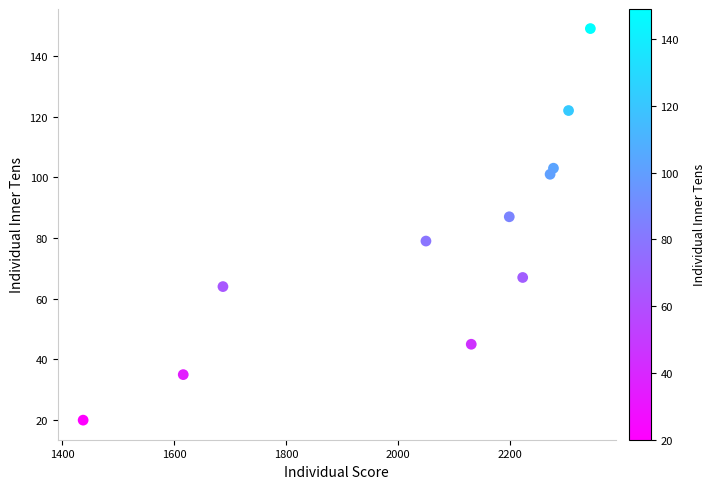

What Y value in the scatter plot is closest to 84?

87